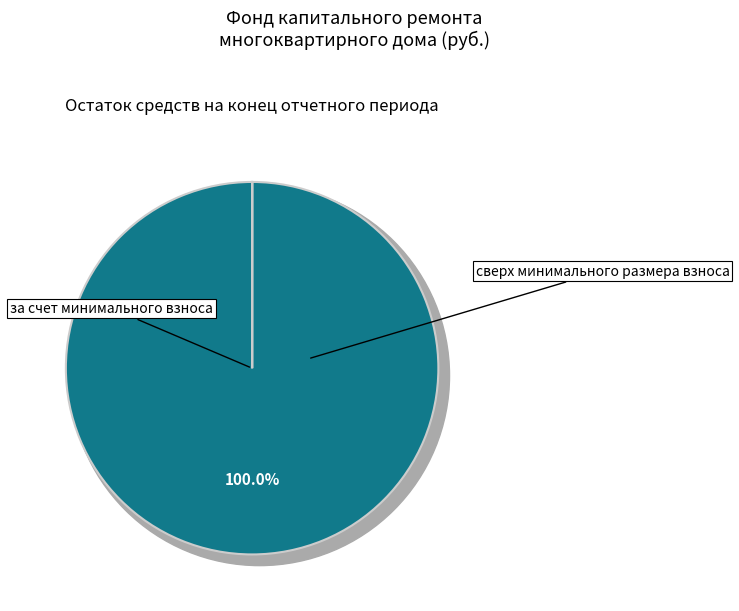

Rank the categories by value from lowest to highest.

сверх минимального размера взноса, за счет минимального взноса